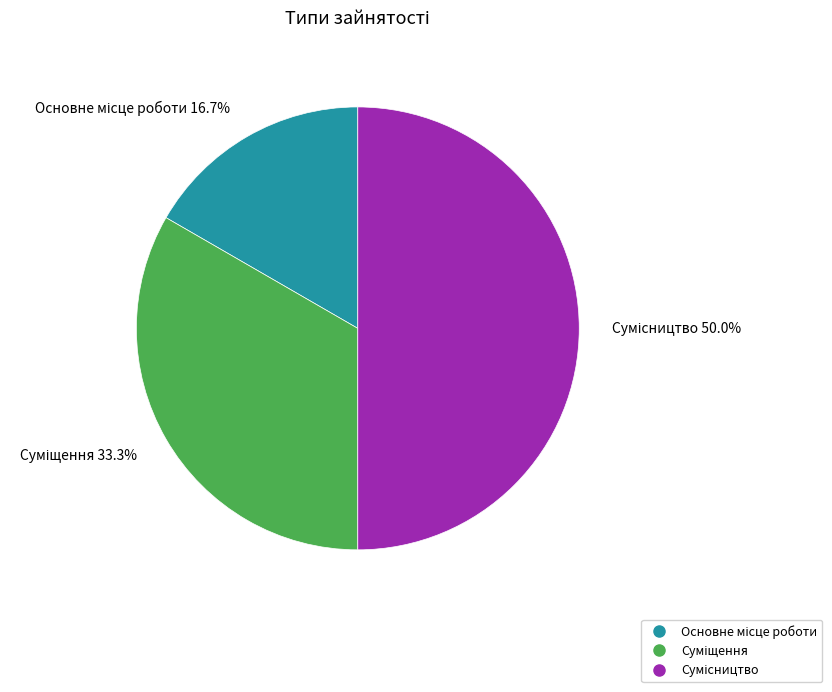

To the nearest percent, what percentage of the pie is Сумісництво?

50%